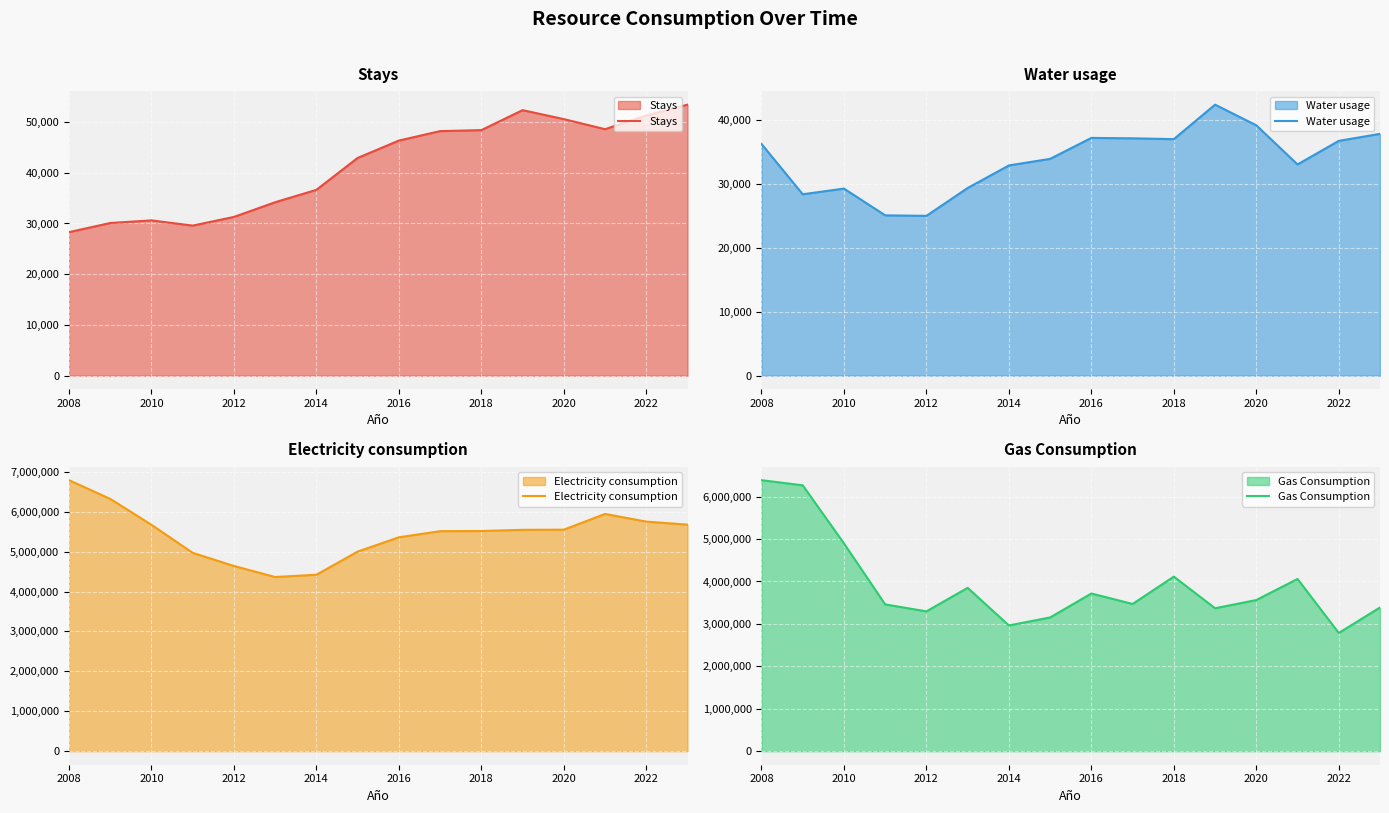

True or false: Water usage and Gas Consumption intersect in this chart.

False